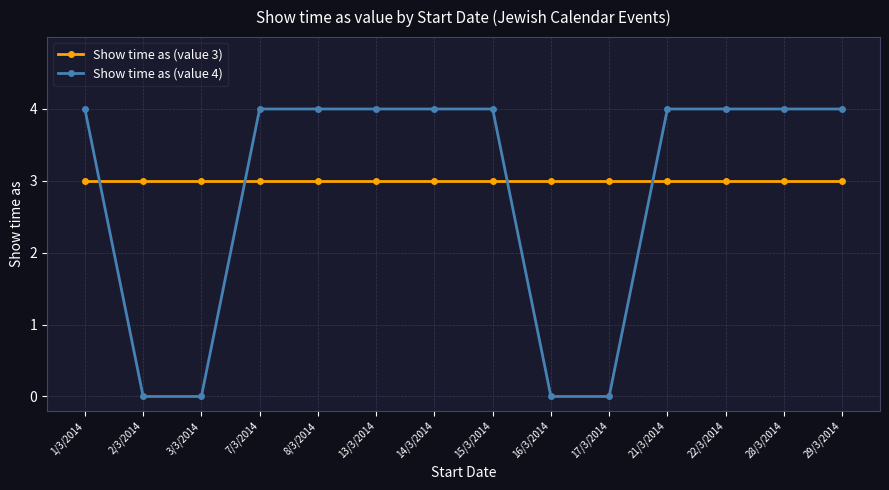

Is the value of Show time as (value 4) at 16/3/2014 greater than the value of Show time as (value 3) at 15/3/2014?

No